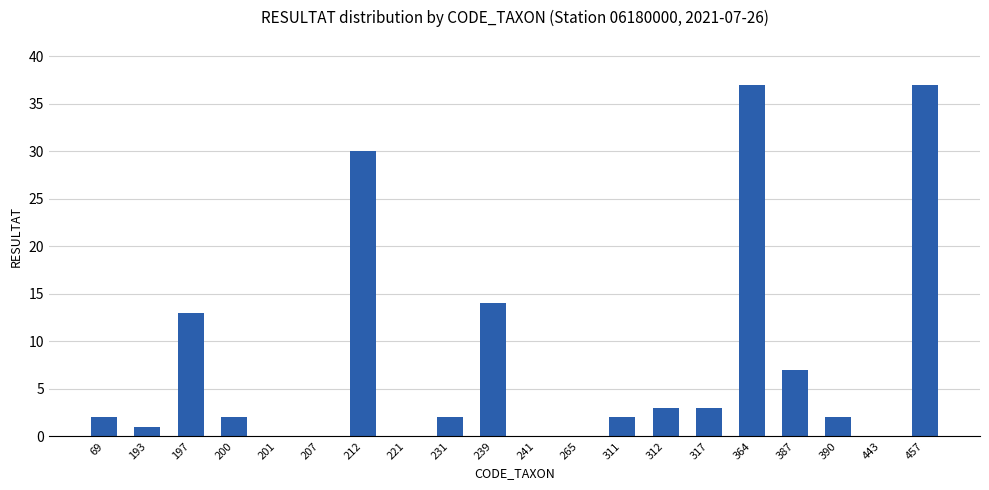

How many series are shown in this chart?

1